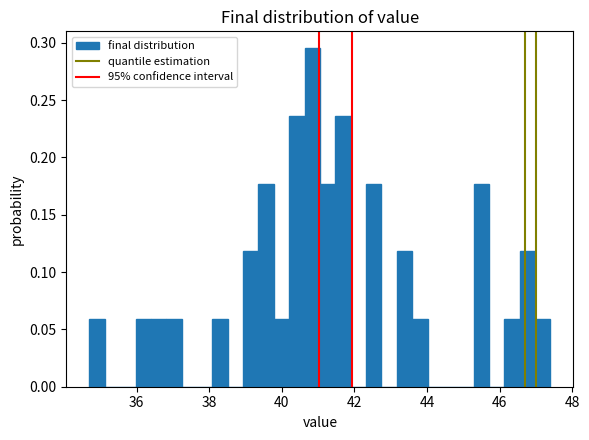

Read against the x-axis, roughly where is the centre of the tallest bar?

40.8